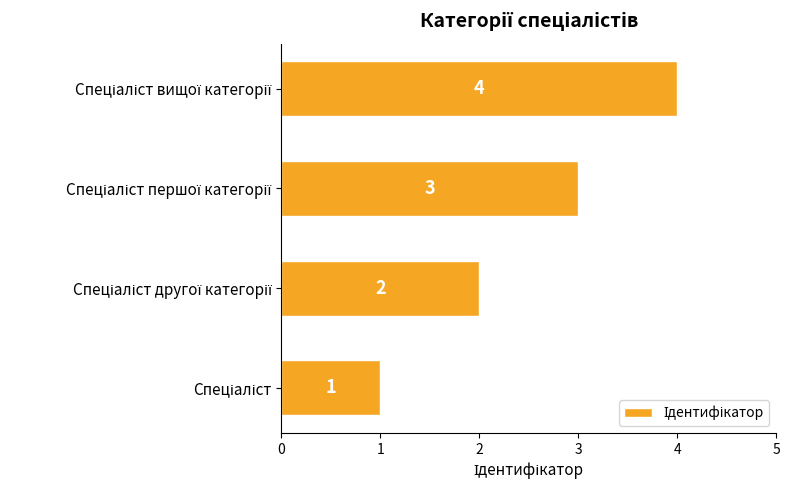

How many series are shown in this chart?

1